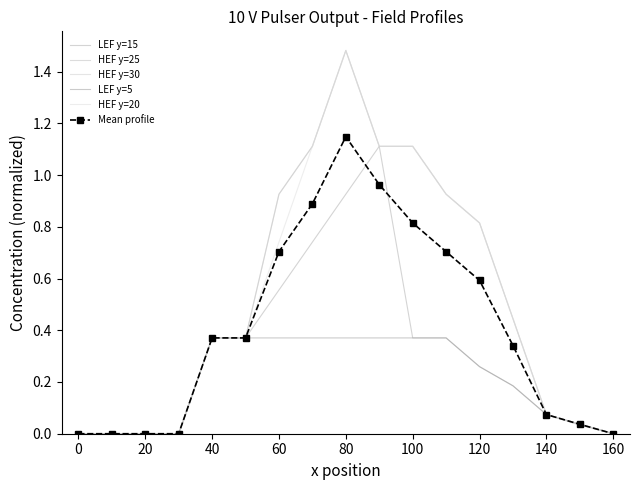

How many data points in LEF y=15 are above 0?

12